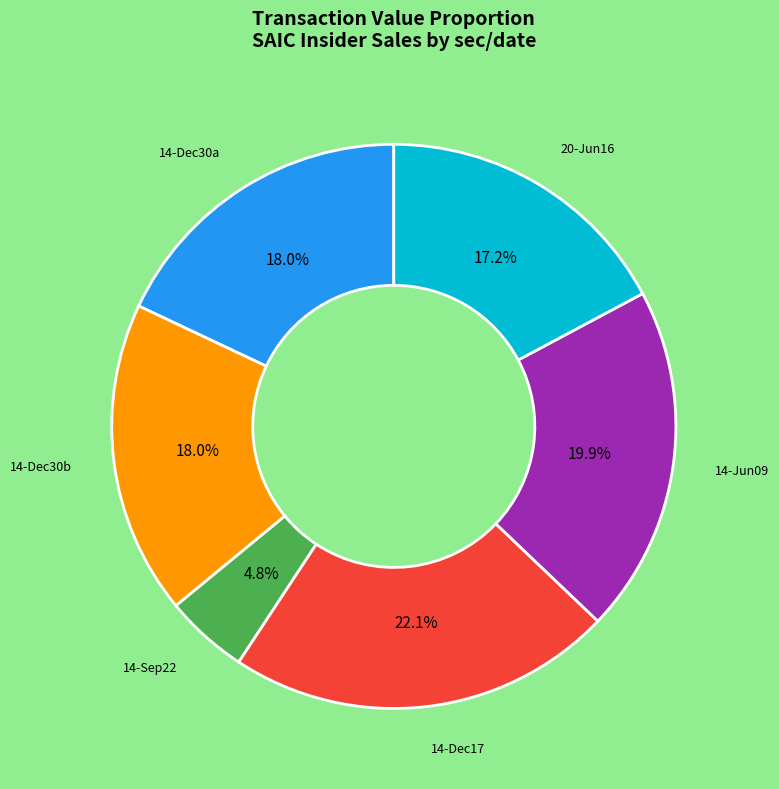

Is there any slice that represents more than half of the pie?

No